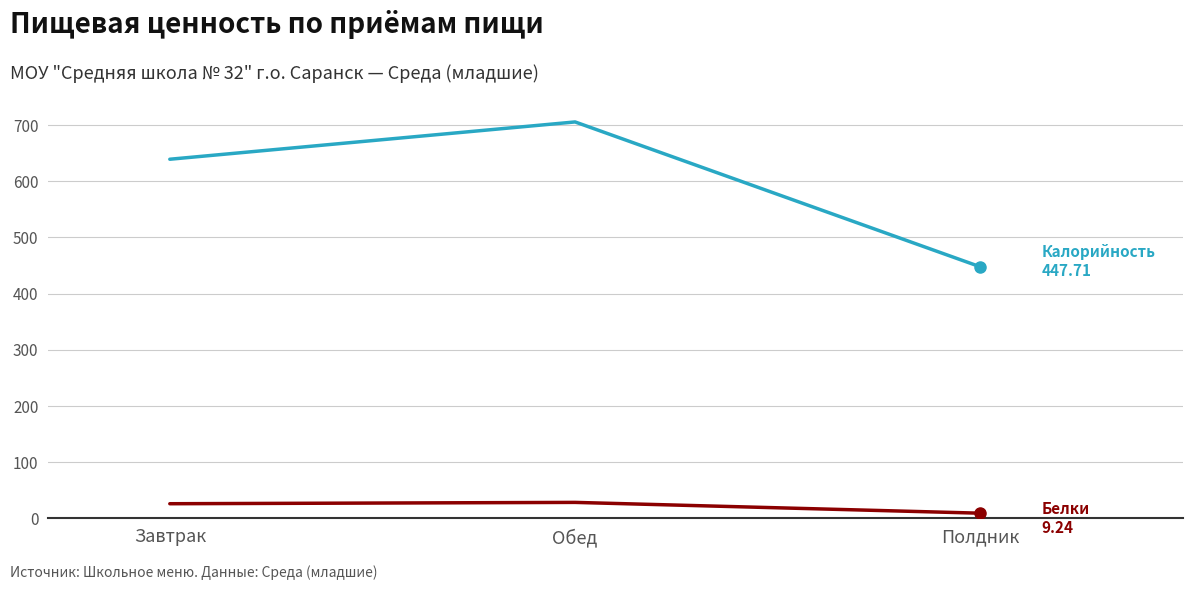

What is the total value across all series at Обед?

734.1